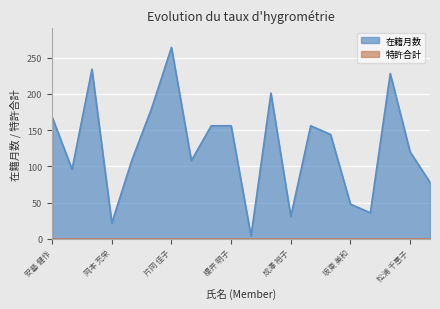

What is the change in value from 髙井 チカ子 to 冨永 辰也?

+197